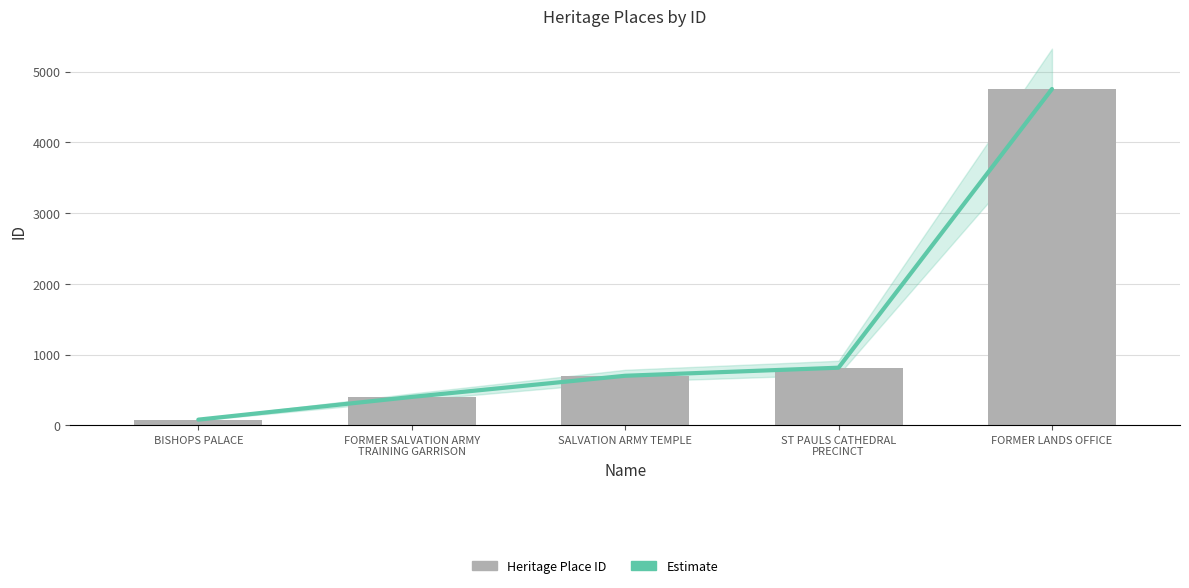

Reading left to right, transcribe all the data shown in this chart.

Estimate: BISHOPS PALACE=81	FORMER SALVATION ARMY
TRAINING GARRISON=402	SALVATION ARMY TEMPLE=701	ST PAULS CATHEDRAL
PRECINCT=815	FORMER LANDS OFFICE=4753
ID: BISHOPS PALACE=81	FORMER SALVATION ARMY
TRAINING GARRISON=402	SALVATION ARMY TEMPLE=701	ST PAULS CATHEDRAL
PRECINCT=815	FORMER LANDS OFFICE=4753